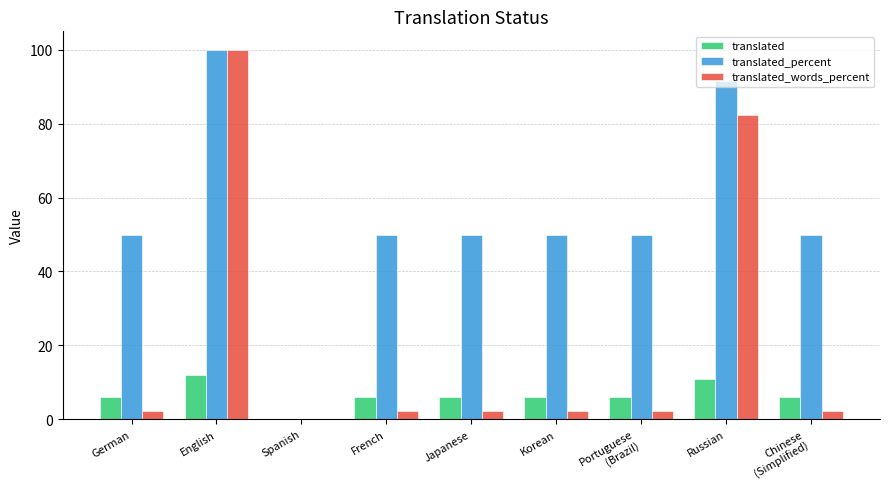

Count the number of data series in this chart.

3